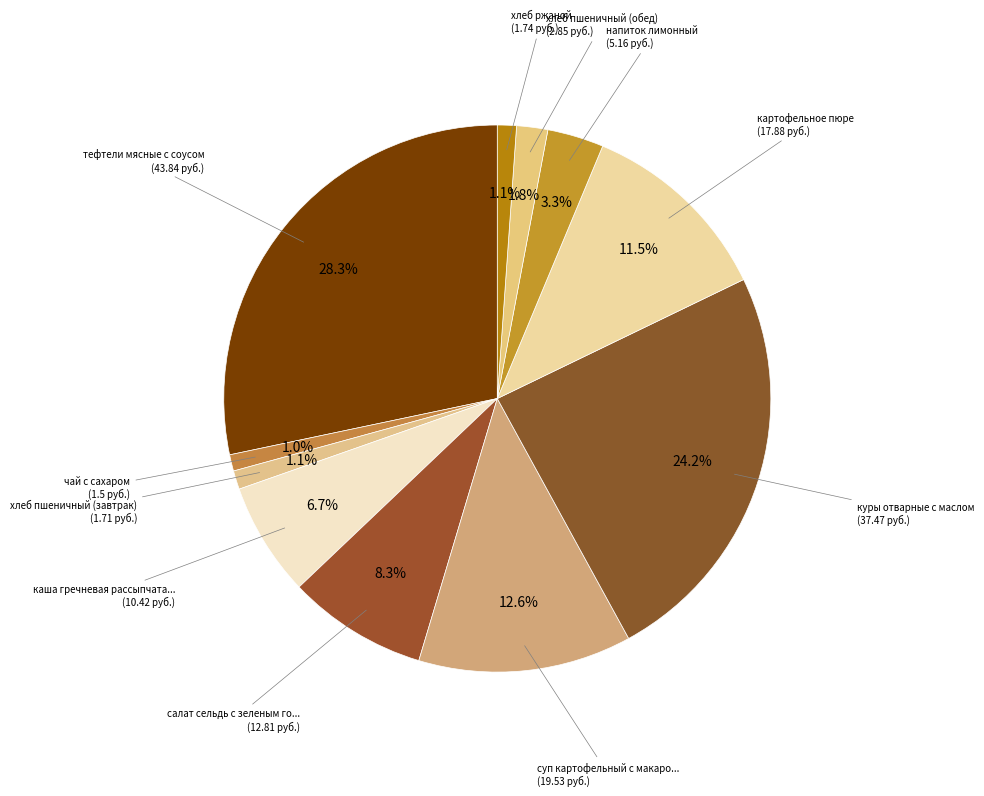

What is the largest slice in the pie chart?

тефтели мясные с соусом